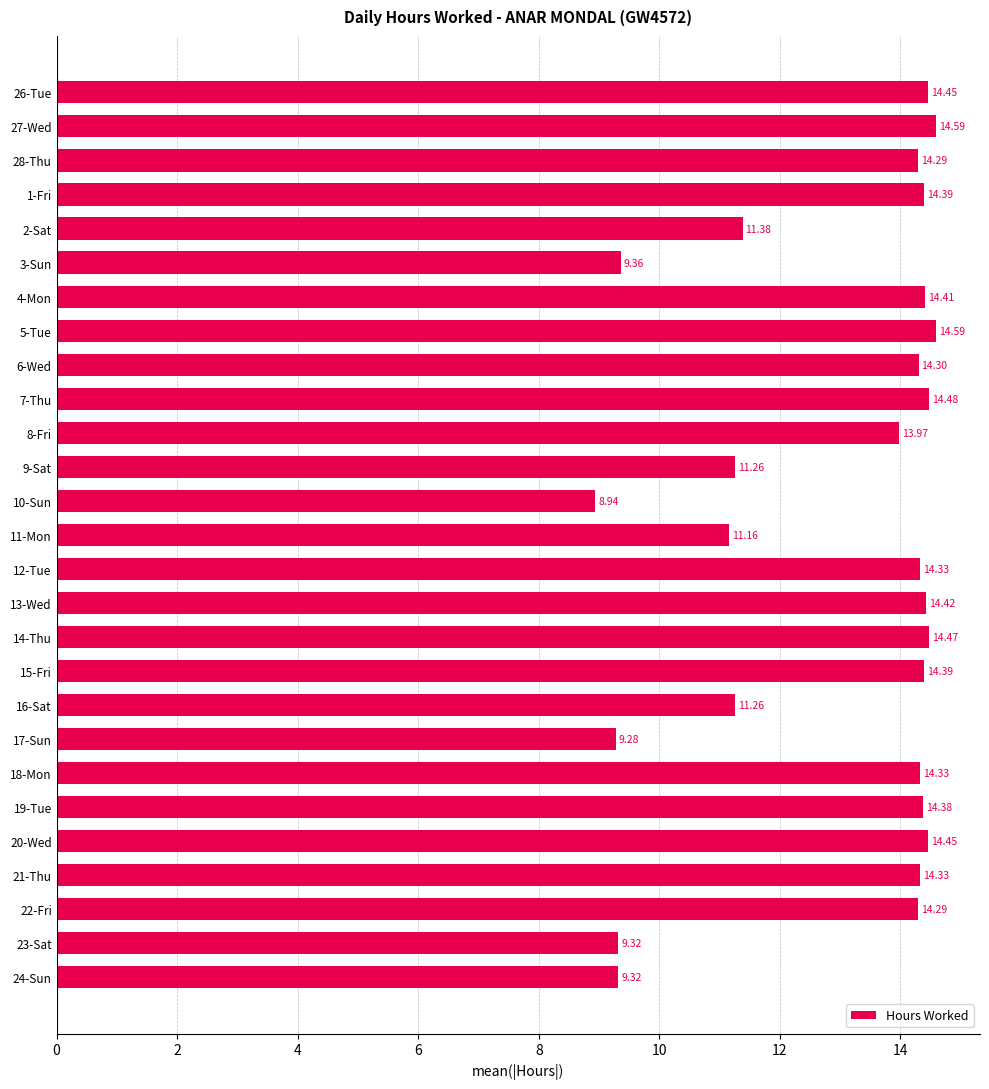

How many bars are there in total?

27